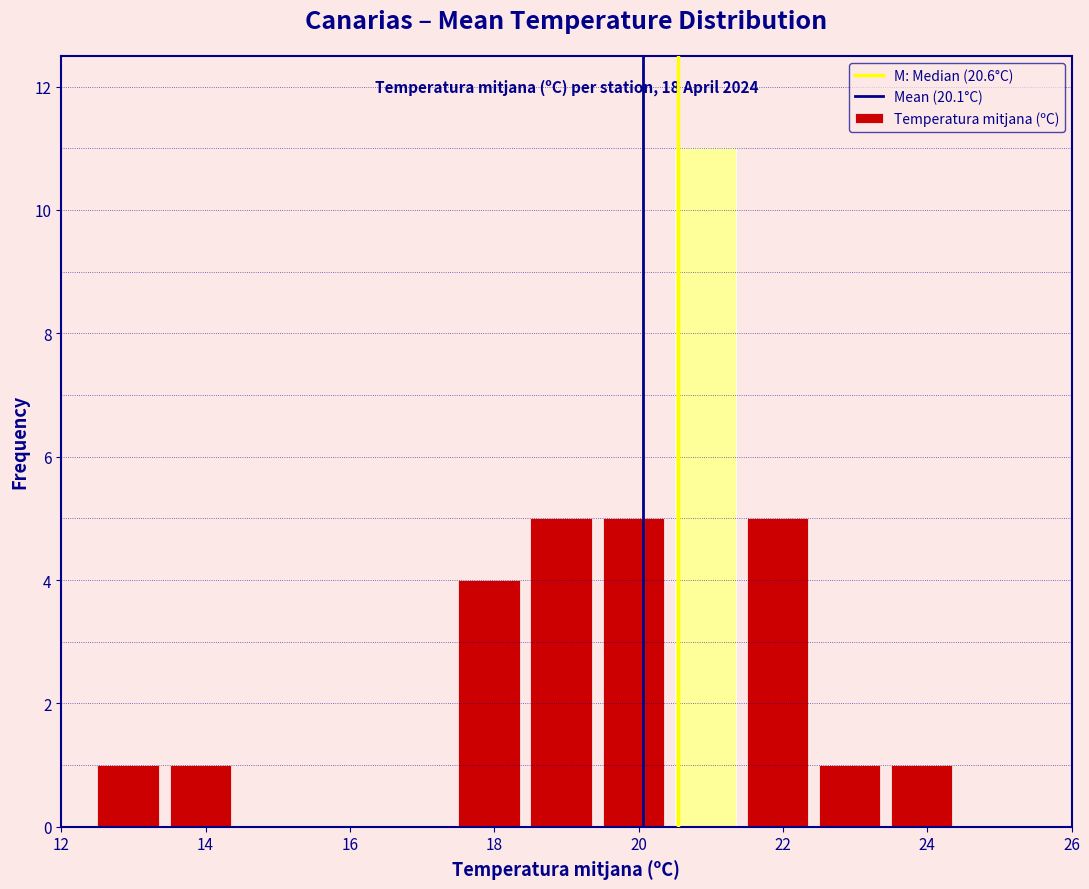

Which range on the x-axis has the tallest bar?

20.5 to 21.5